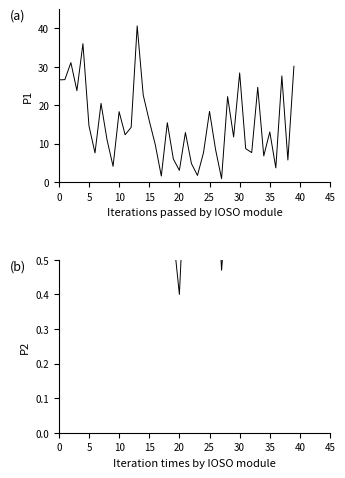

What is the value of the P2 point at the 3rd from the left?

1.6